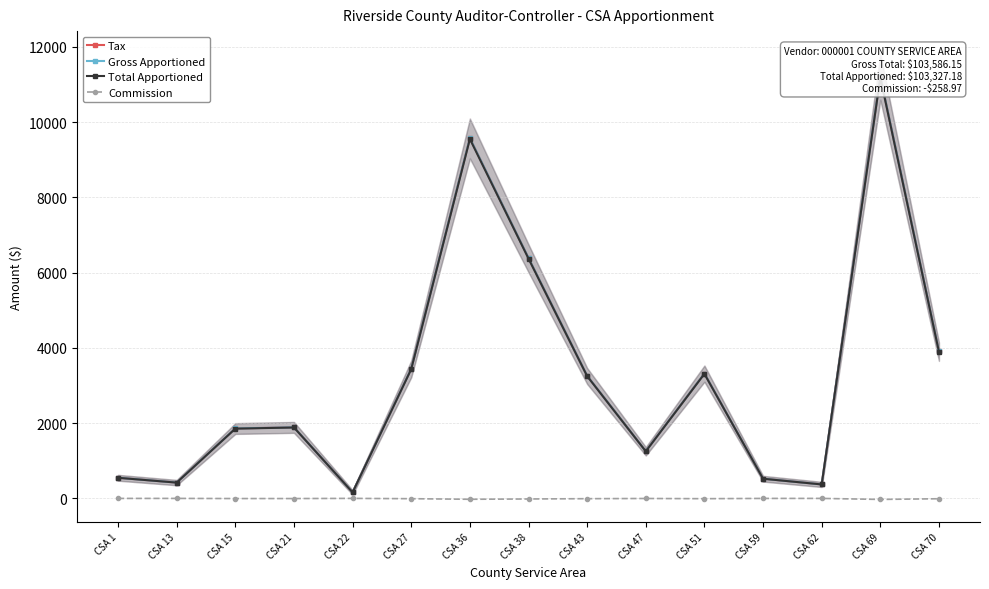

In Total Apportioned, how many points are higher than both neighbors (excluding endpoints)?

4